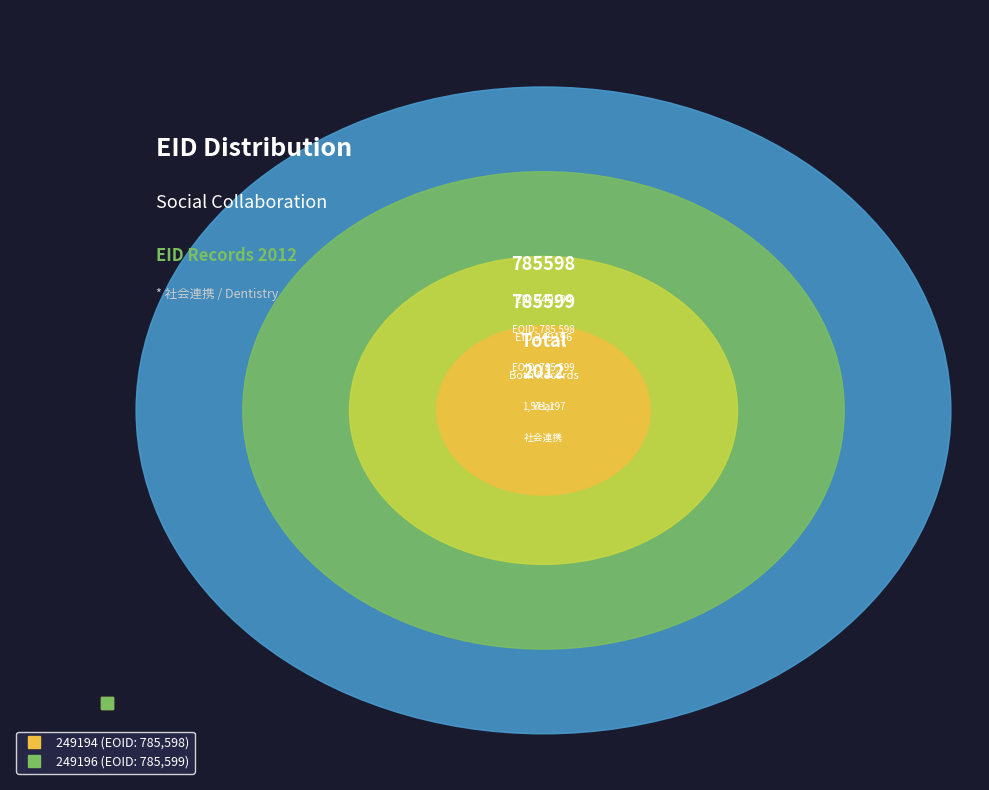

What is the majority slice?

249196